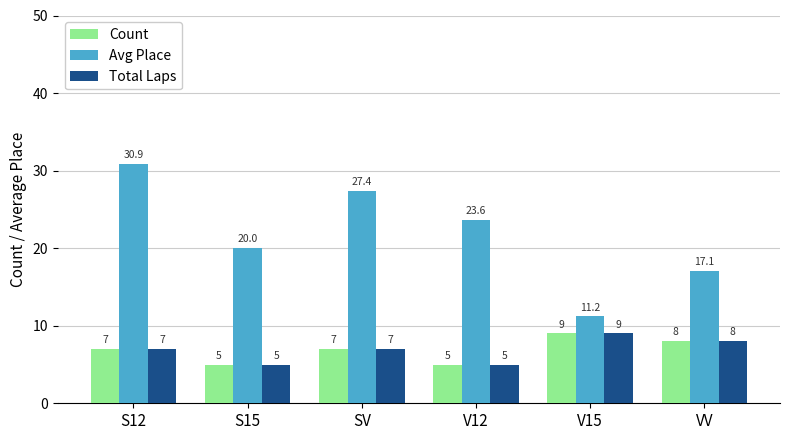

How many distinct data groups are displayed?

3